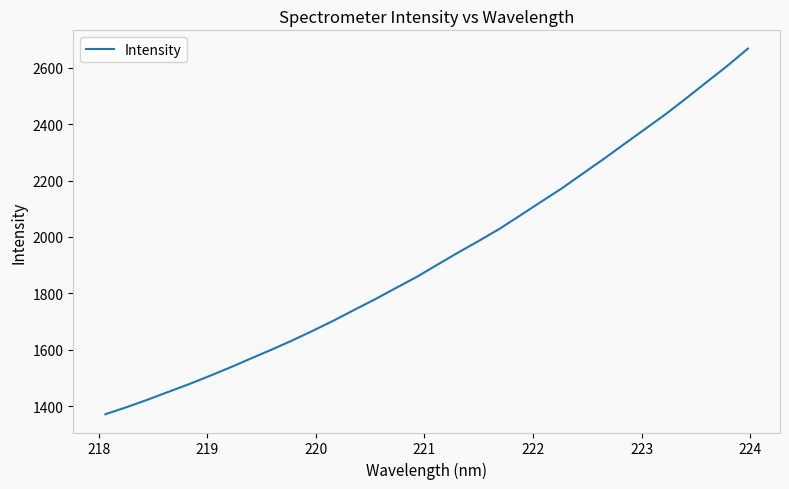

What is the greatest value displayed?

2667.8